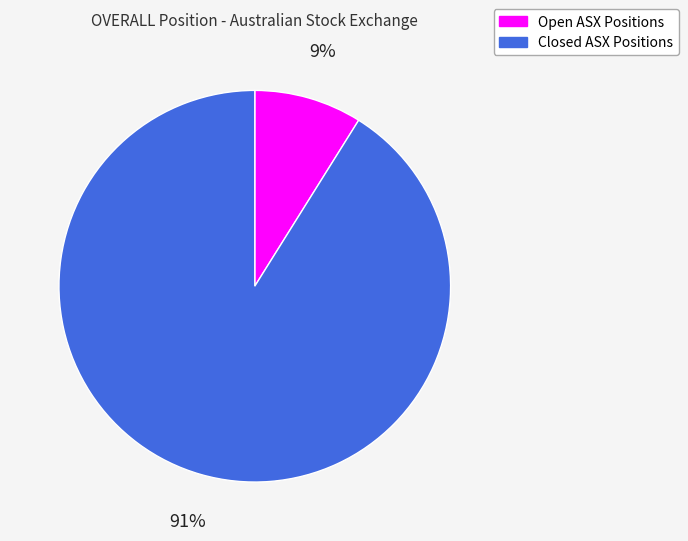

Does any single category account for the majority?

Yes